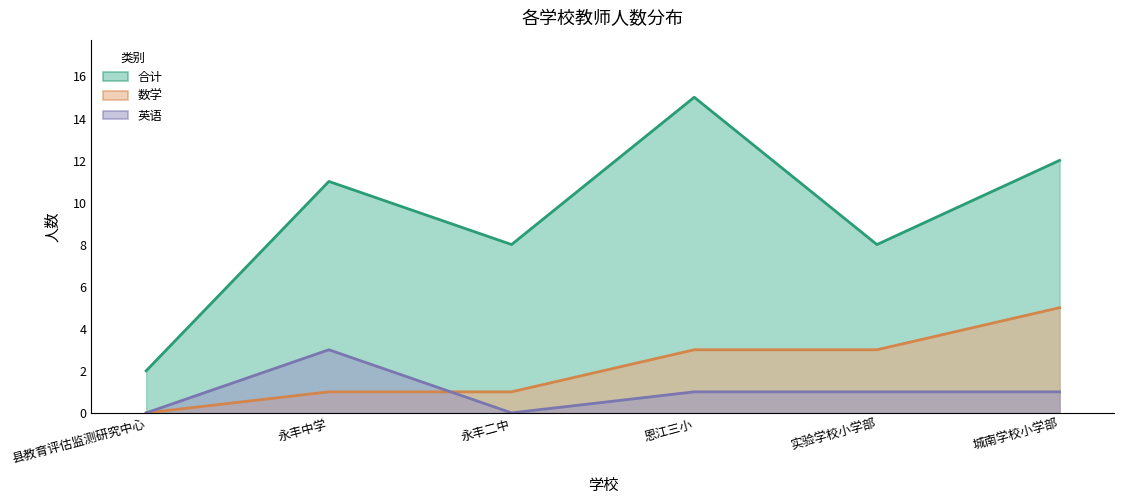

After their last crossing, which series has the higher values: 英语 or 数学?

数学